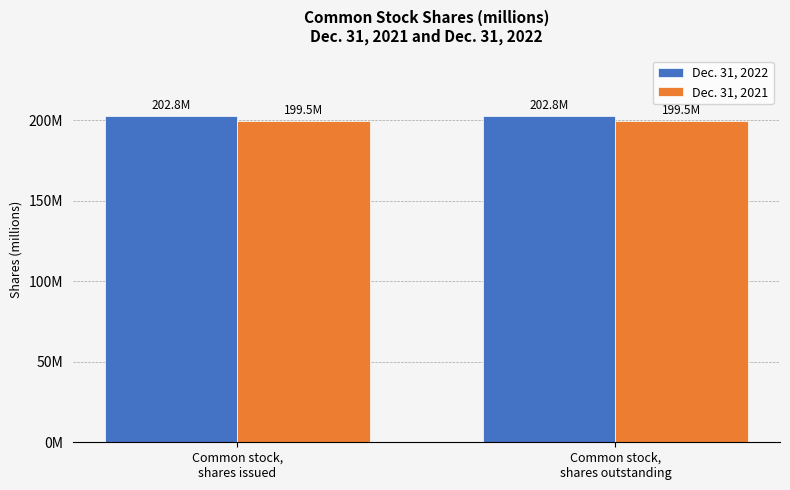

Is it true that Dec. 31, 2022 equals 100232813 at Common stock,
shares outstanding?

False